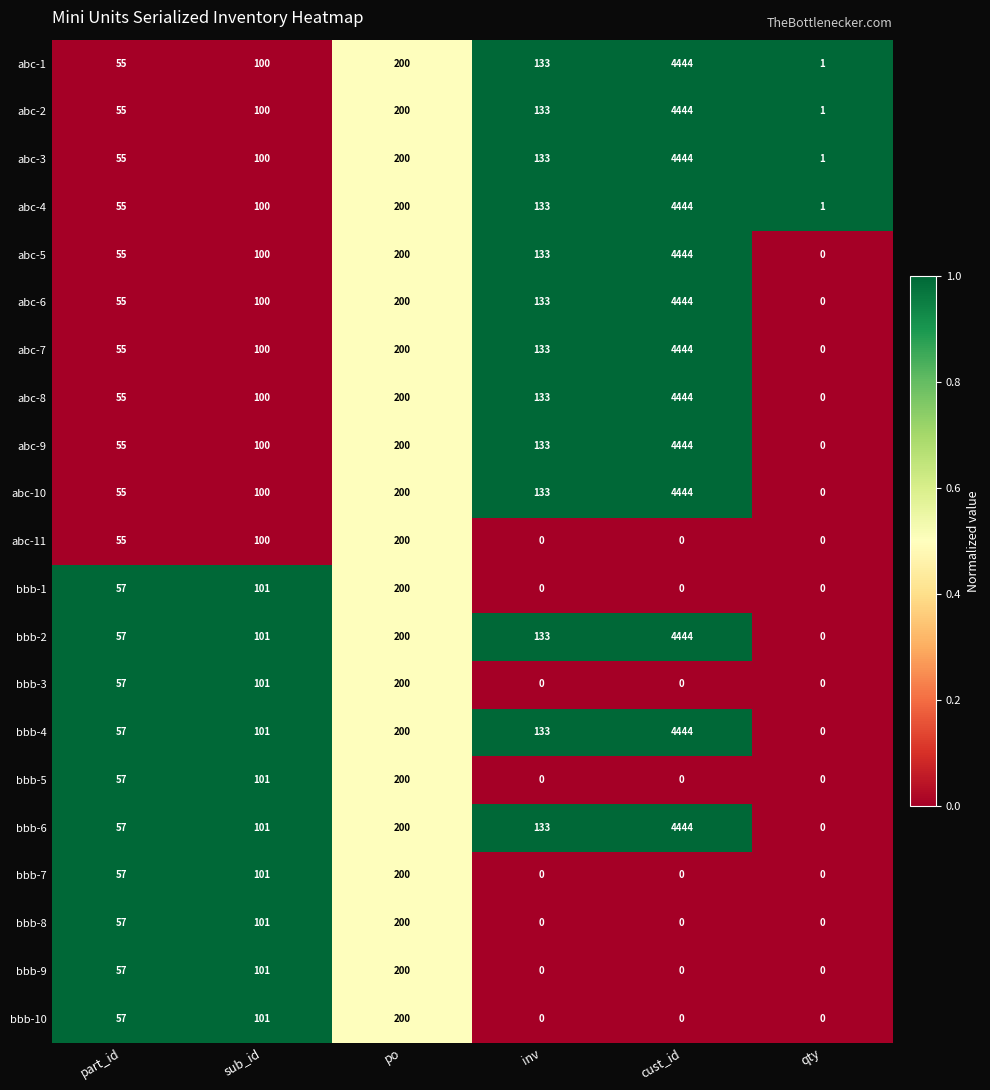

What is the average value of the abc-8 series?

822